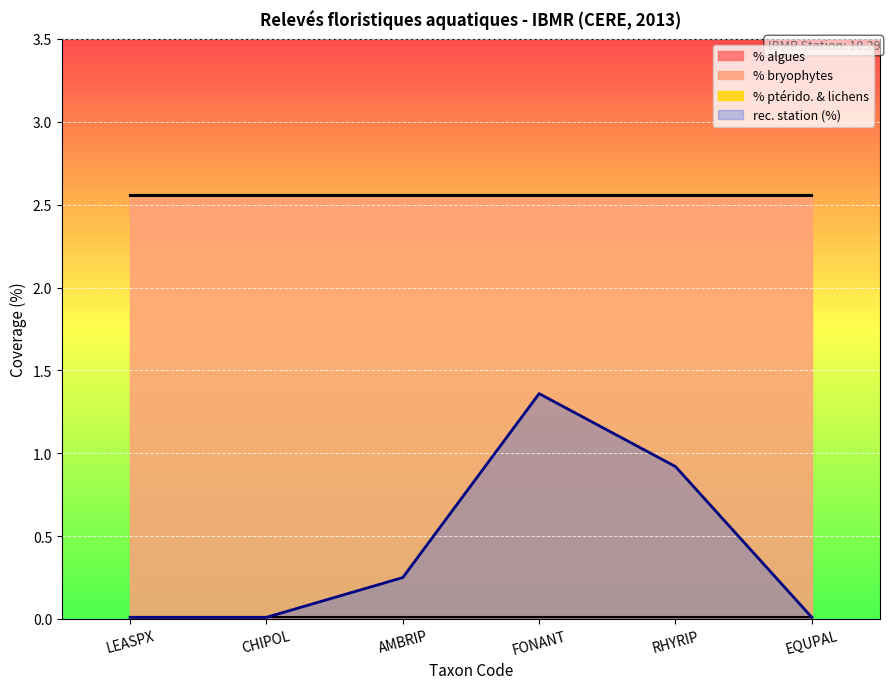

Is the value of % algues at EQUPAL greater than the value of % bryophytes at LEASPX?

No